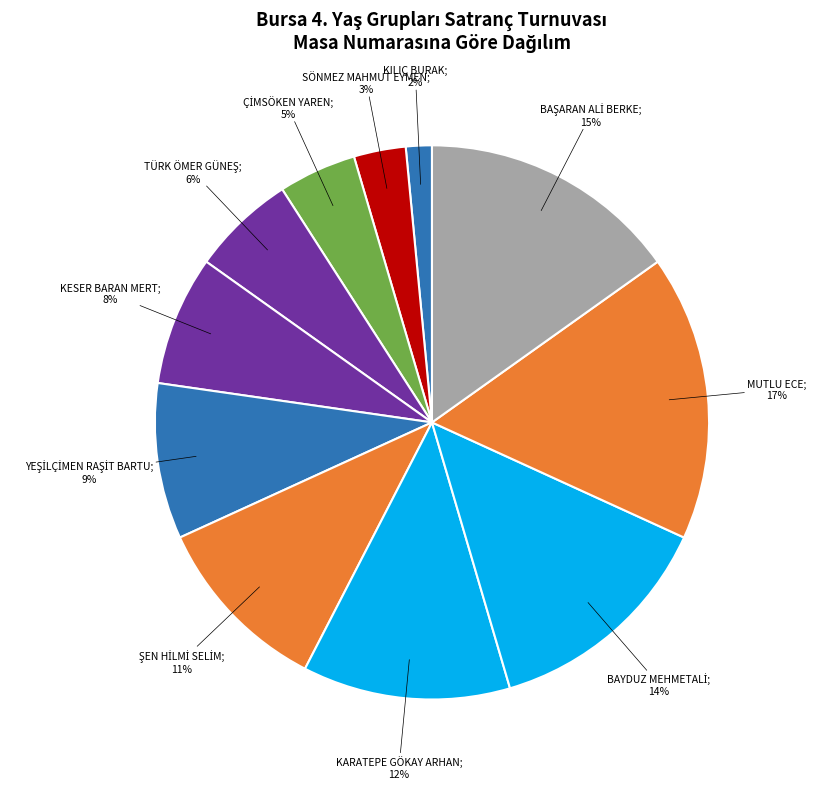

Count the number of slices in the pie.

11